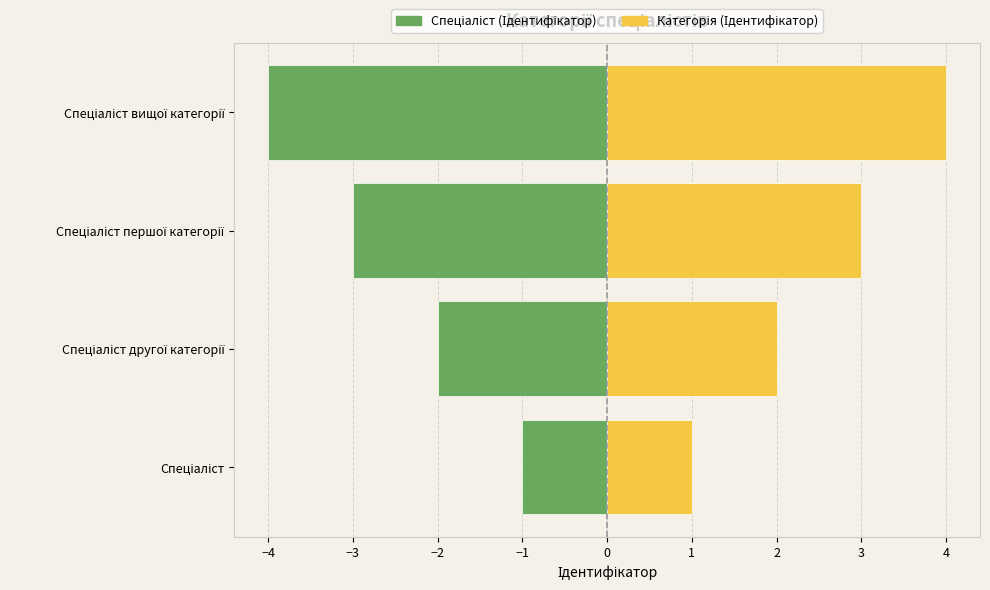

At how many categories does at least one series exceed 2?

2